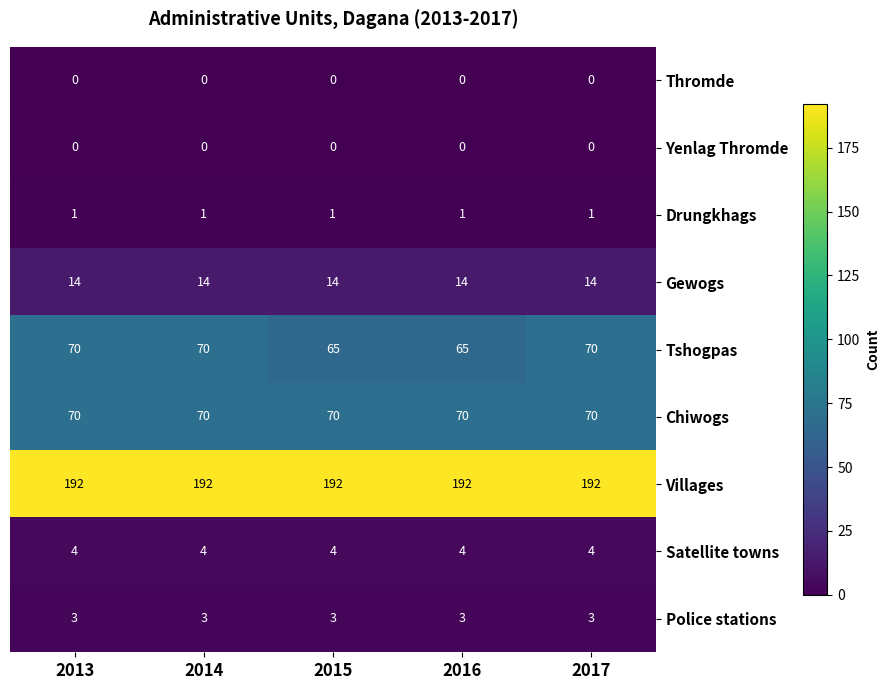

Is the value of Chiwogs at 2014 greater than the value of Villages at 2015?

No